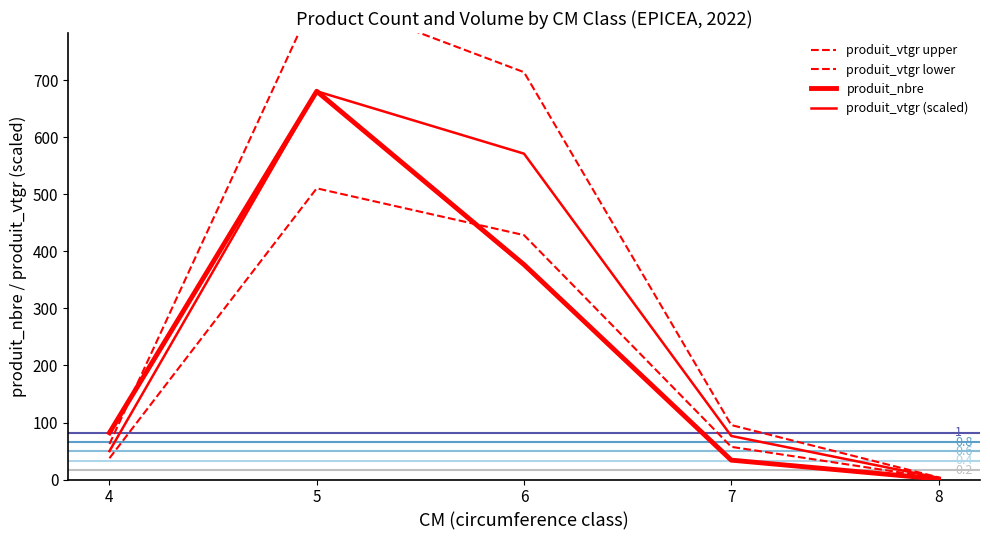

Which series has the largest total across all categories?

produit_vtgr upper